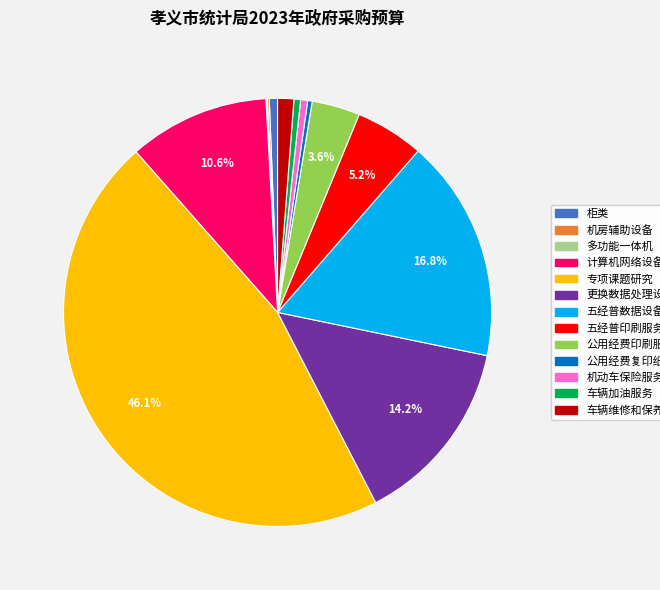

Between 公用经费复印纸 and 五经普数据设备建设, which is larger?

五经普数据设备建设